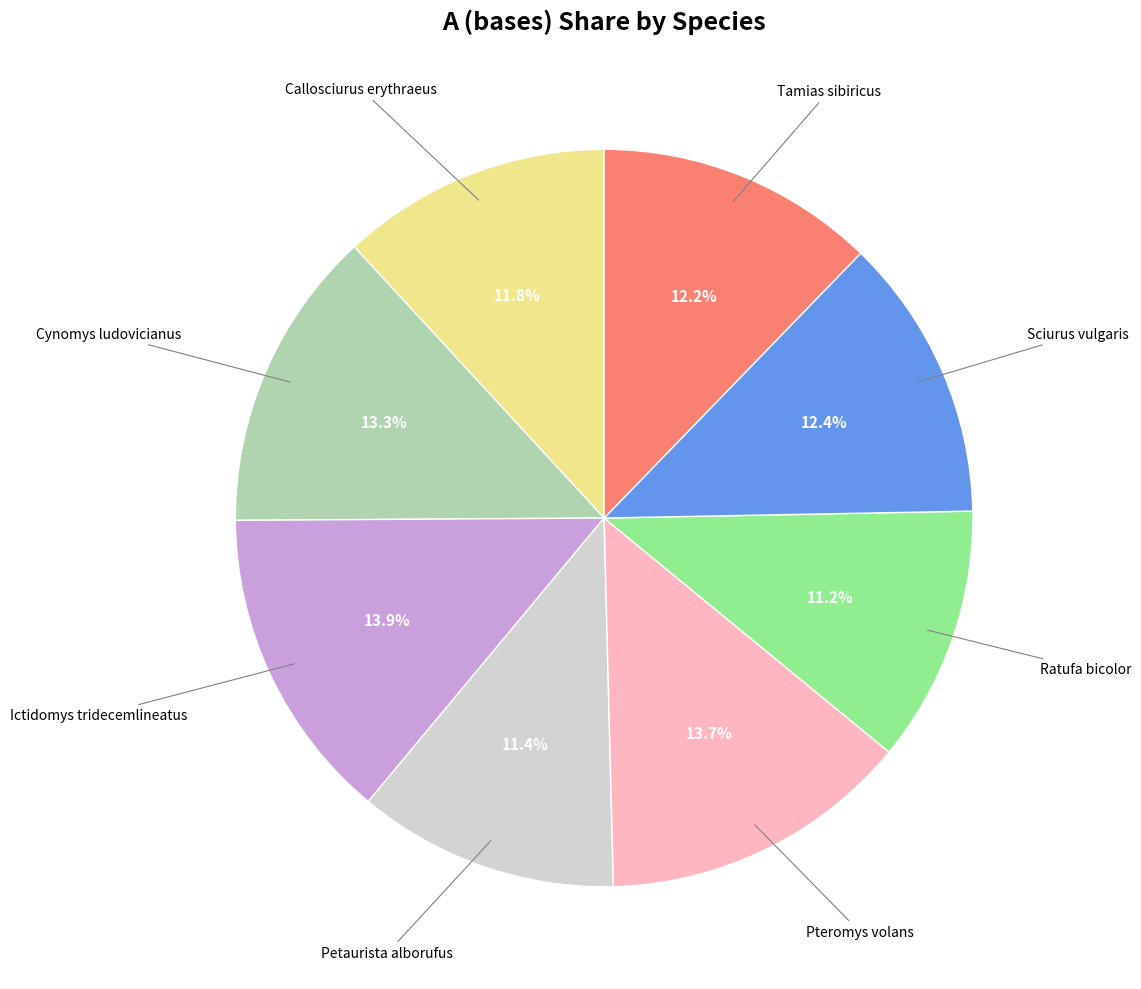

Is there a majority slice in this chart?

No